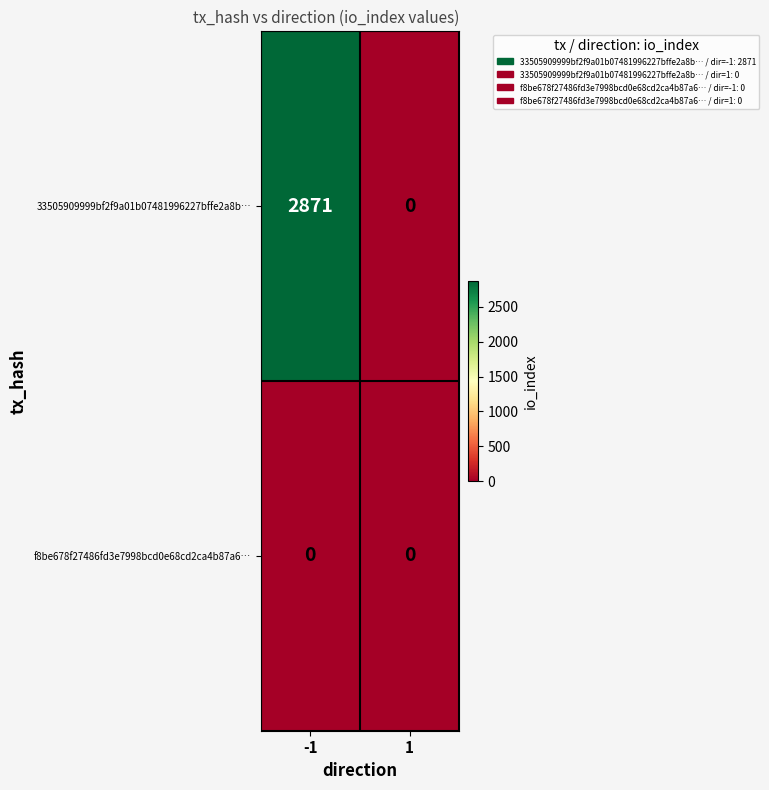

True or false: 33505909999bf2f9a01b07481996227bffe2a8b… has a value of 2871 at -1.

True